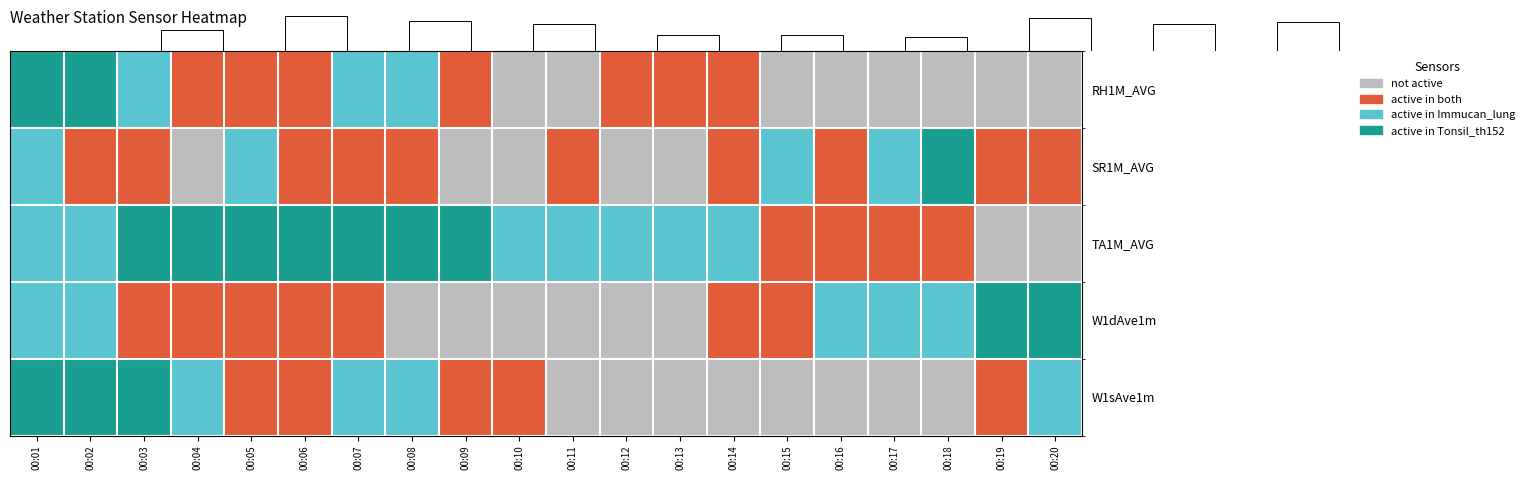

List the labels in order of W1sAve1m value, largest first.

00:01, 00:02, 00:03, 00:04, 00:07, 00:08, 00:20, 00:05, 00:06, 00:09, 00:10, 00:19, 00:11, 00:12, 00:13, 00:14, 00:15, 00:16, 00:17, 00:18